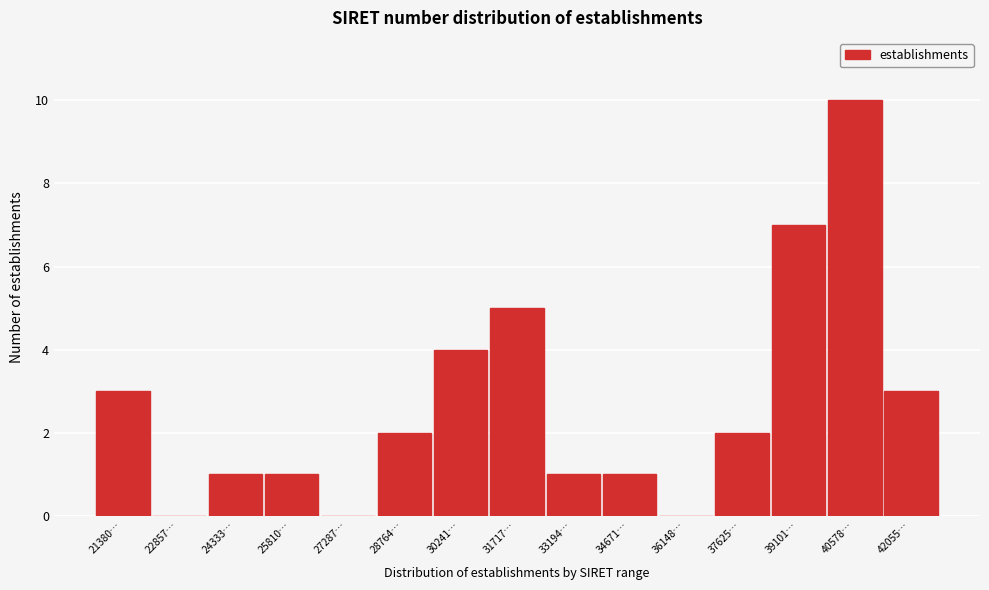

Reading left to right, transcribe all the data shown in this chart.

21380…=3	22857…=0	24333…=1	25810…=1	27287…=0	28764…=2	30241…=4	31717…=5	33194…=1	34671…=1	36148…=0	37625…=2	39101…=7	40578…=10	42055…=3